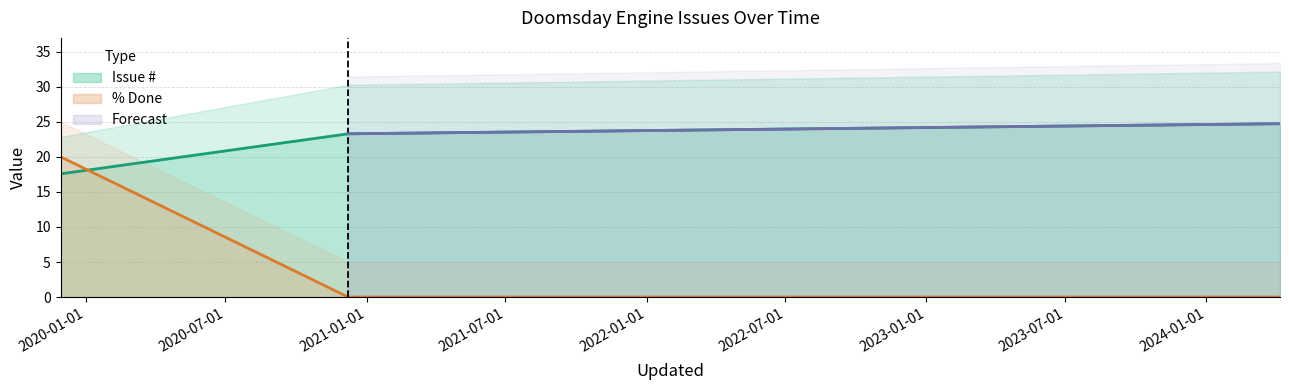

Which series ends up on top after the final intersection of Issue # and % Done?

Issue #